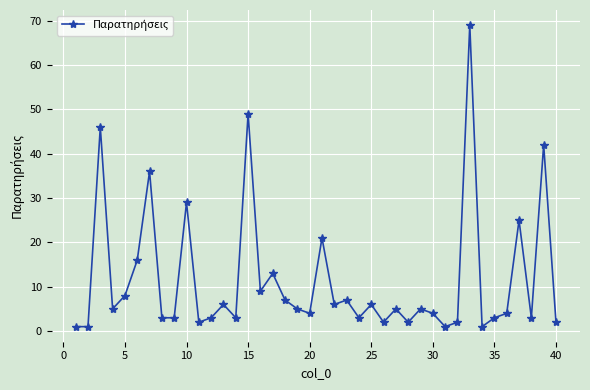

What is the value of the 32nd point from the left?

2